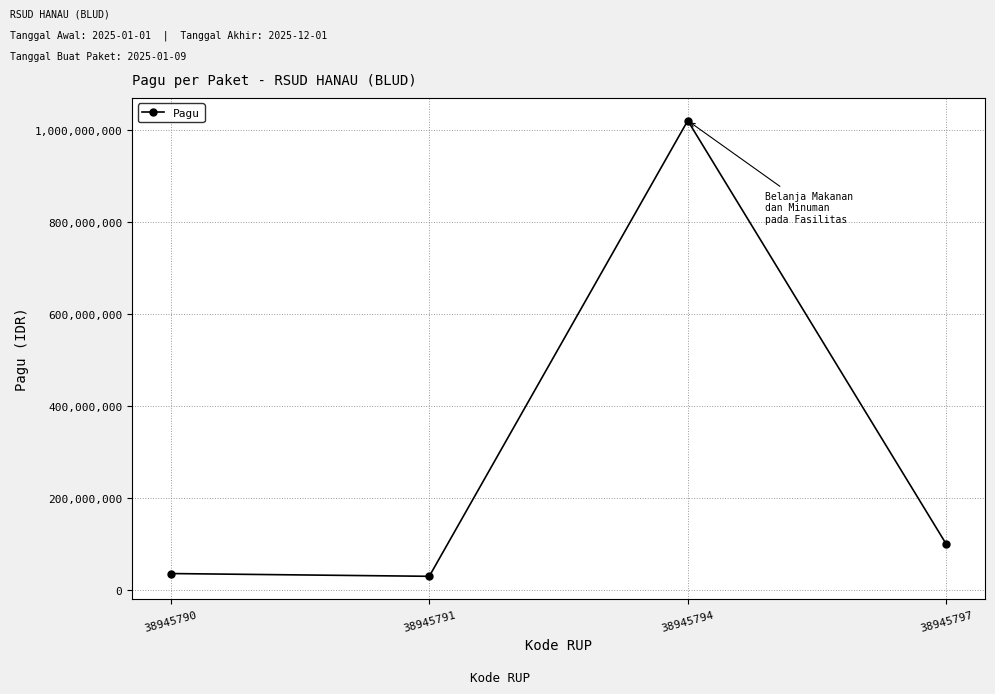

What is the difference between the maximum and minimum values?

990000000